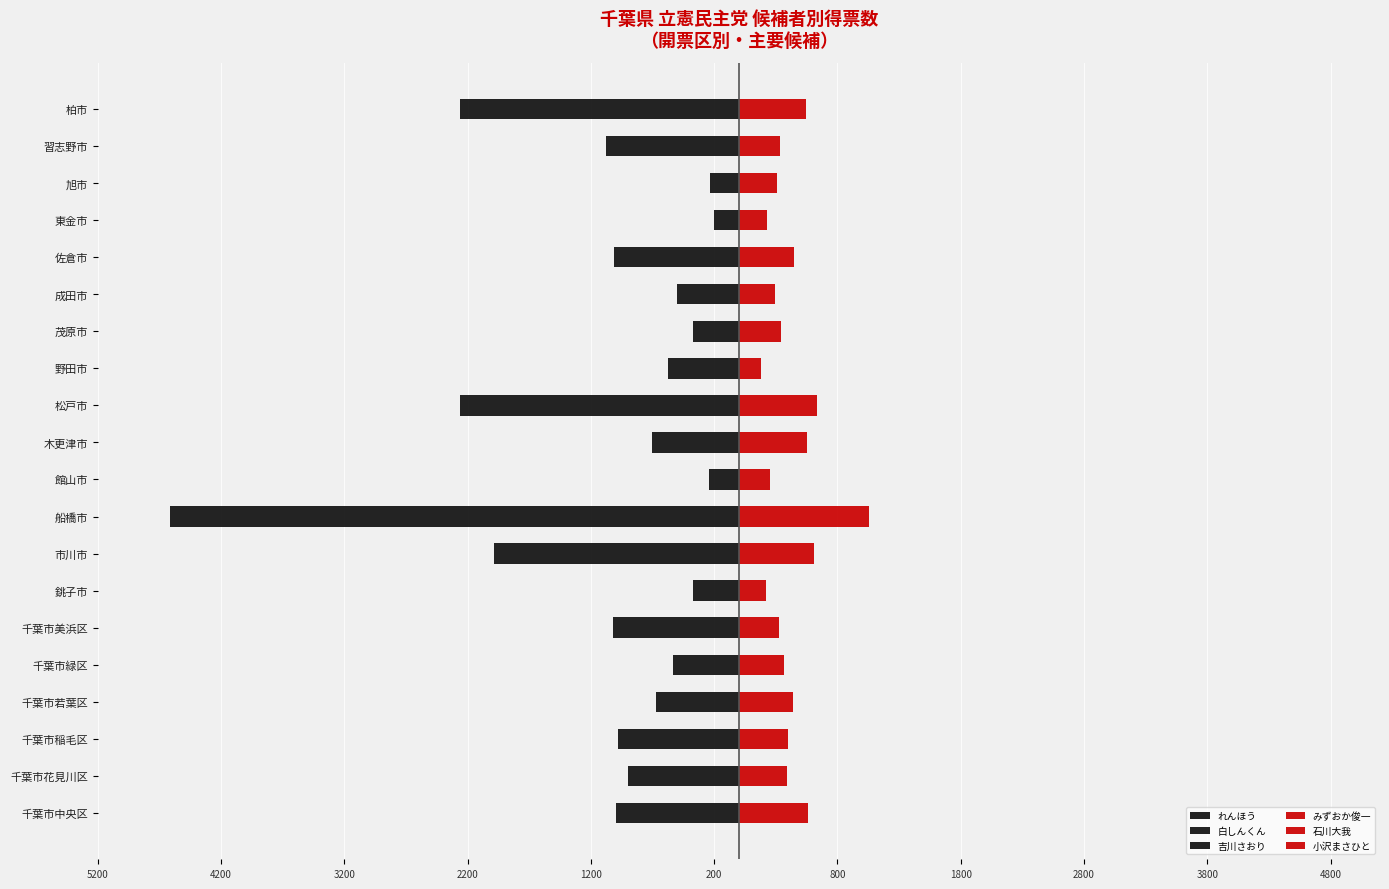

What is the difference between the second highest and minimum values in the 小沢まさひと series?

286.0